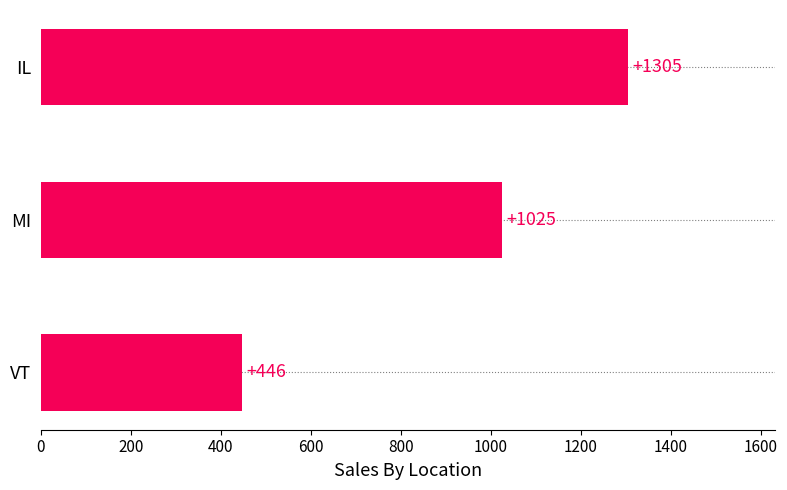

Reading bottom to top, transcribe all the data shown in this chart.

VT=446	MI=1025	IL=1305